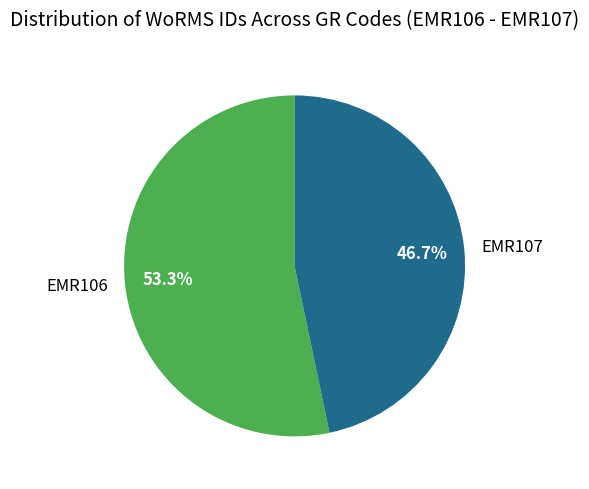

Combined, what portion of the pie is EMR106 and EMR107?

100.0%